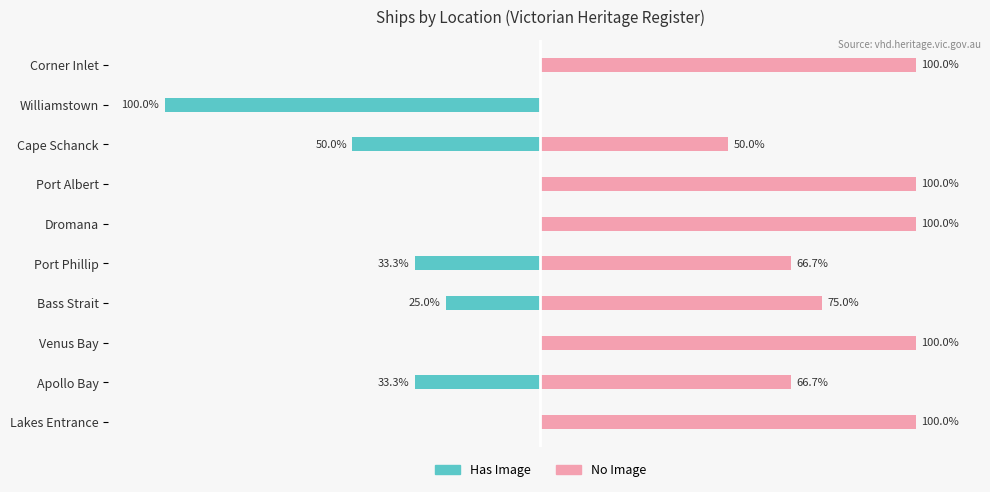

What are all the series names shown in the legend?

Has Image, No Image